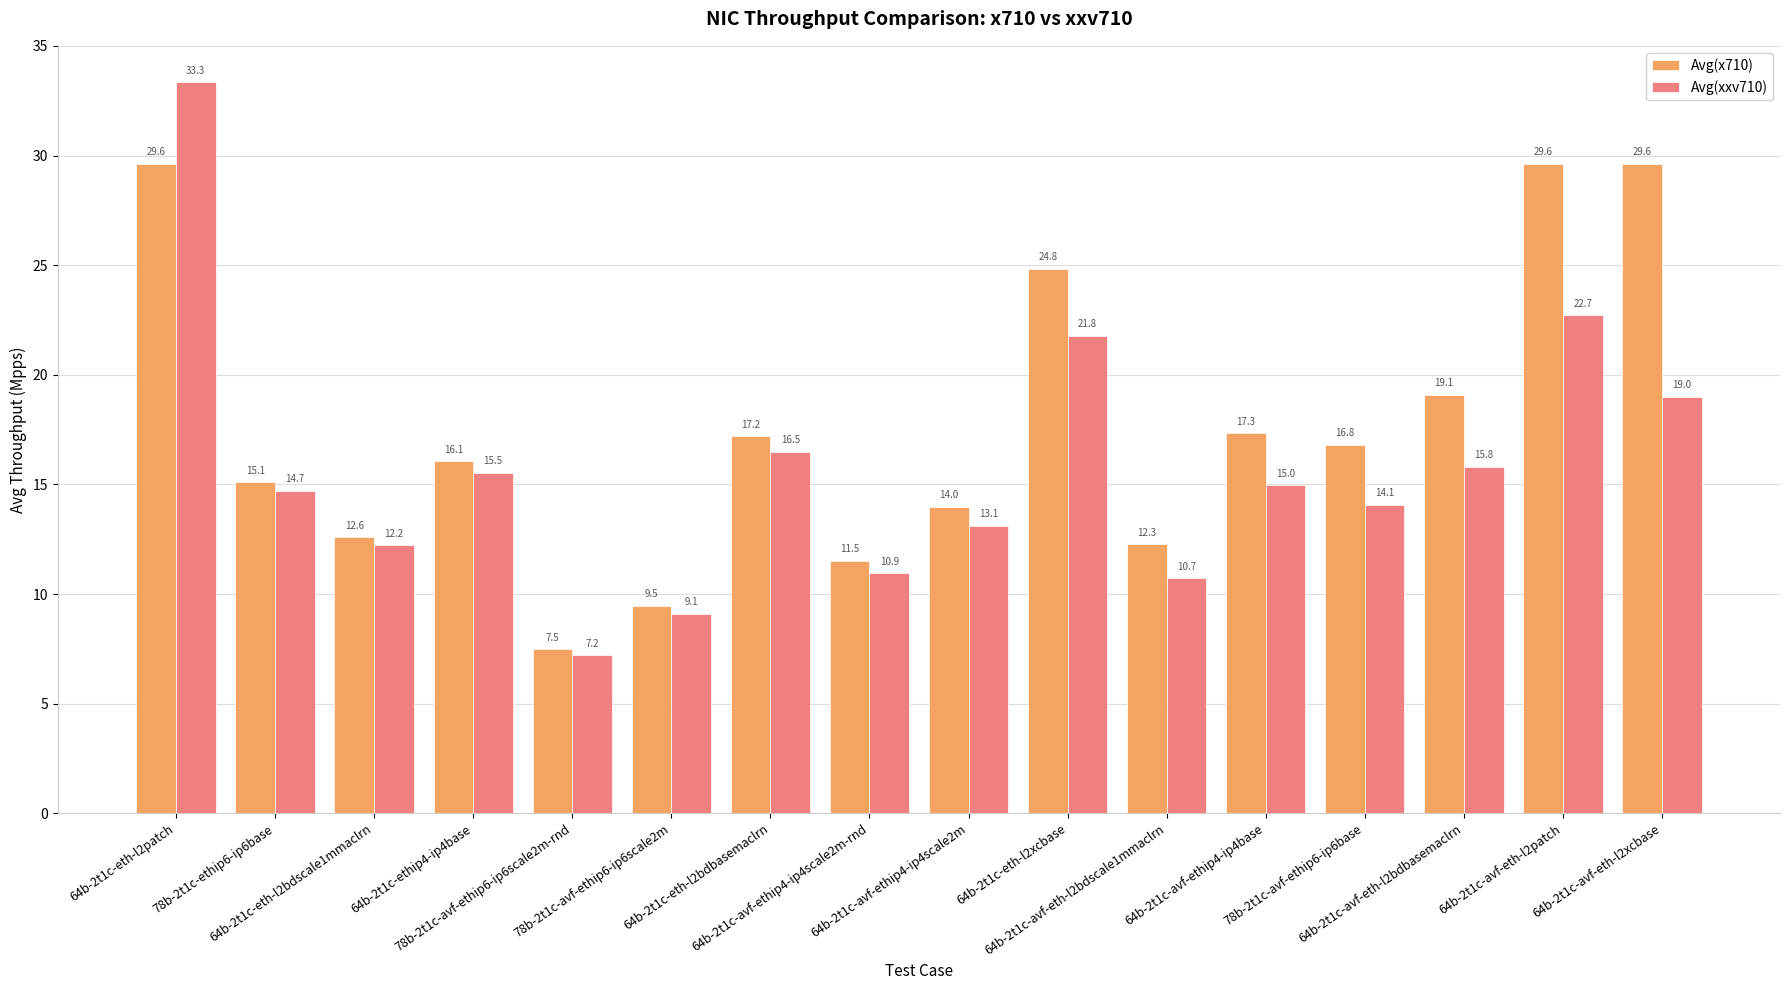

What is the smallest value displayed?

7.2